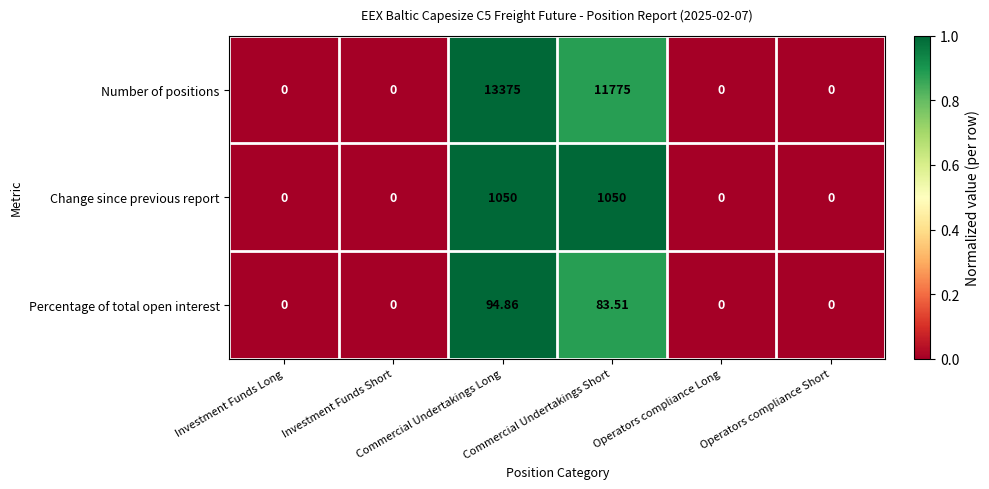

Which series has the widest spread of values?

Number of positions